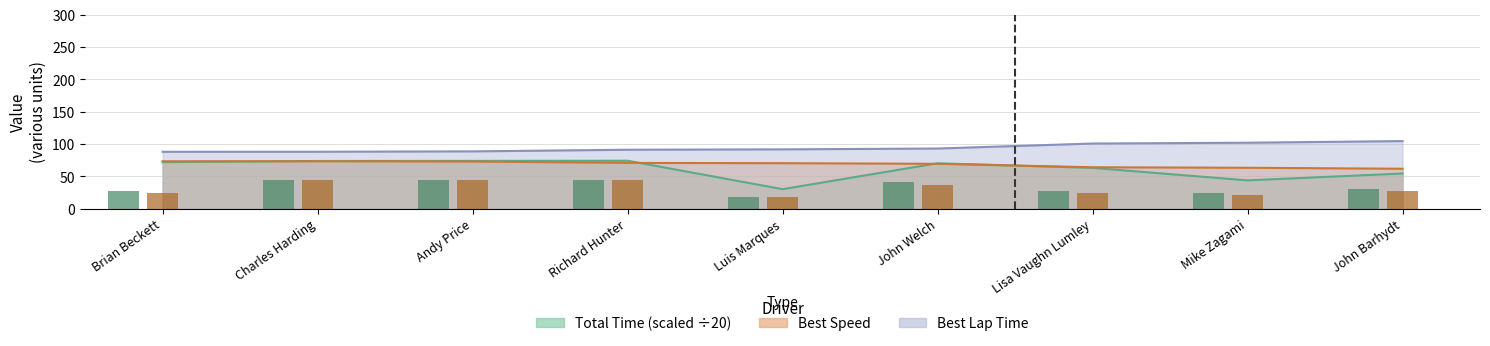

How many values in the Total Laps series exceed 30?

4